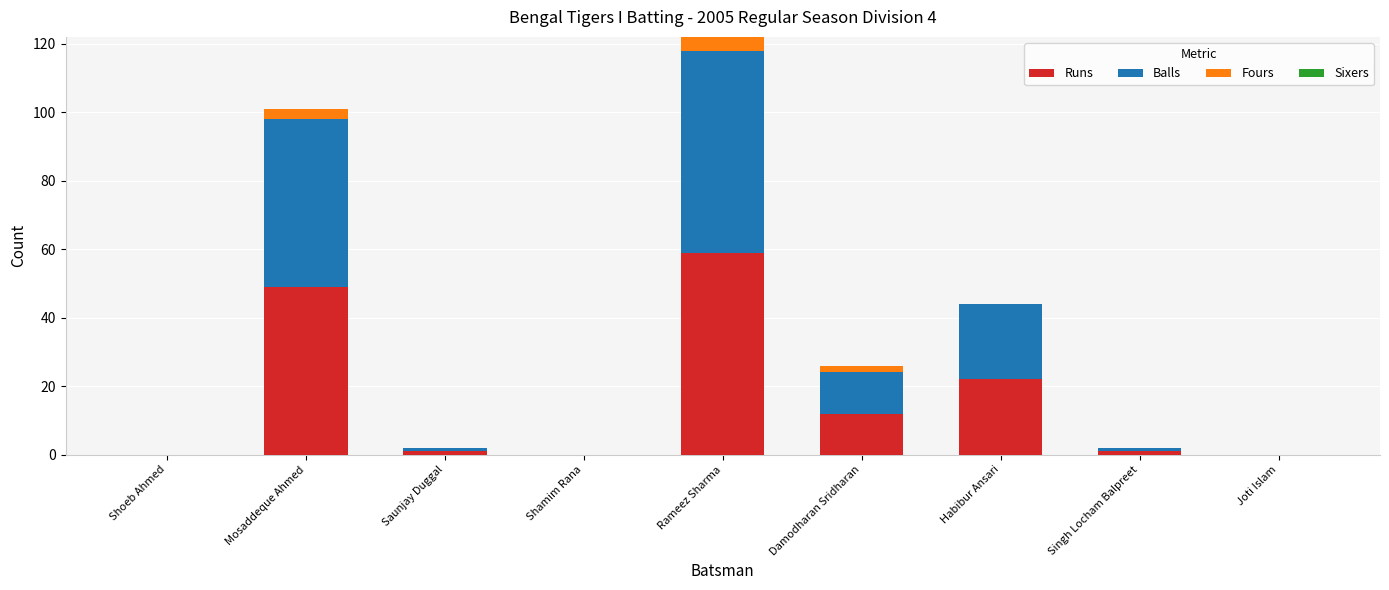

Reading right to left, list the values for the Runs series.

Joti Islam=0	Singh Locham Balpreet=1	Habibur Ansari=22	Damodharan Sridharan=12	Rameez Sharma=59	Shamim Rana=0	Saunjay Duggal=1	Mosaddeque Ahmed=49	Shoeb Ahmed=0